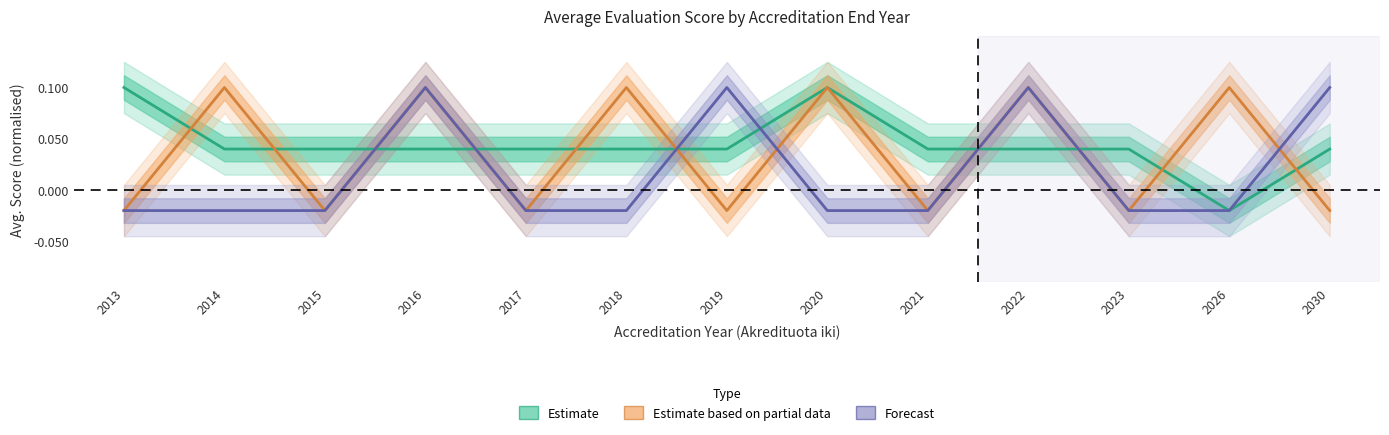

True or false: Akredituota 3 metams has more than 2 interior local peaks.

True